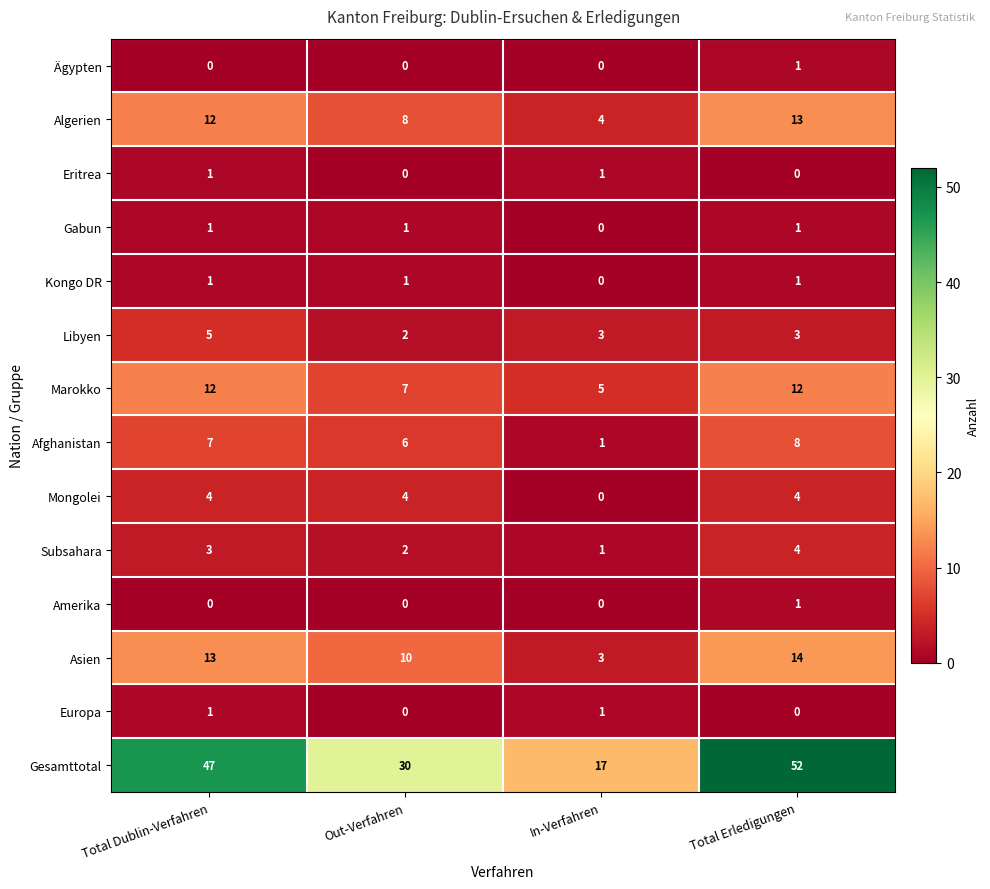

What is the greatest value displayed?

52